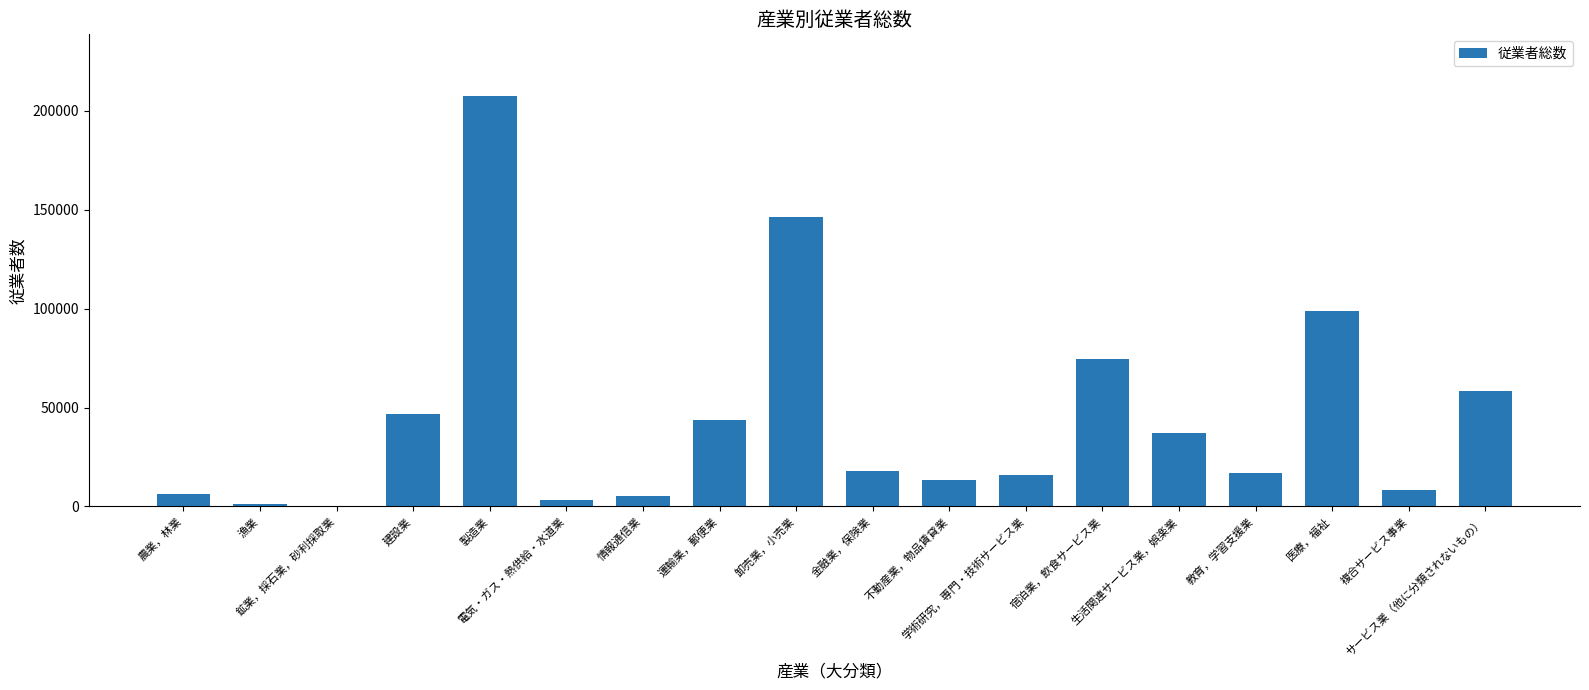

How many series are shown in this chart?

1